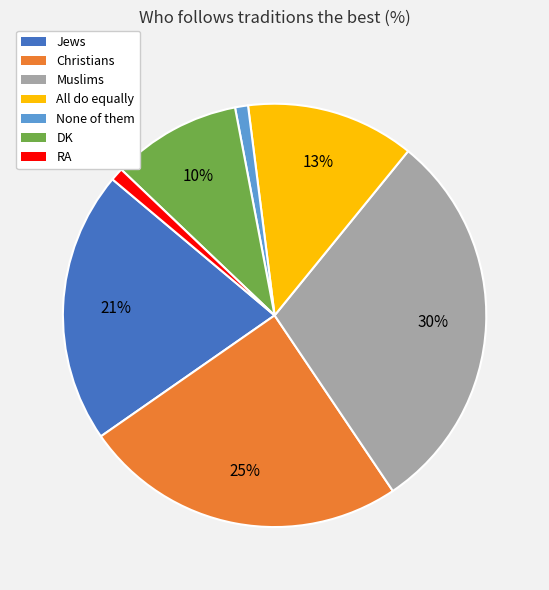

Does None of them represent more than half of the total?

No